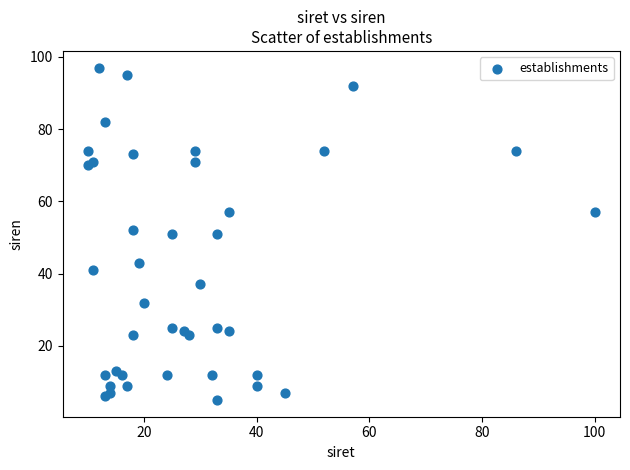

What is the range of Y values (max minus min)?

92